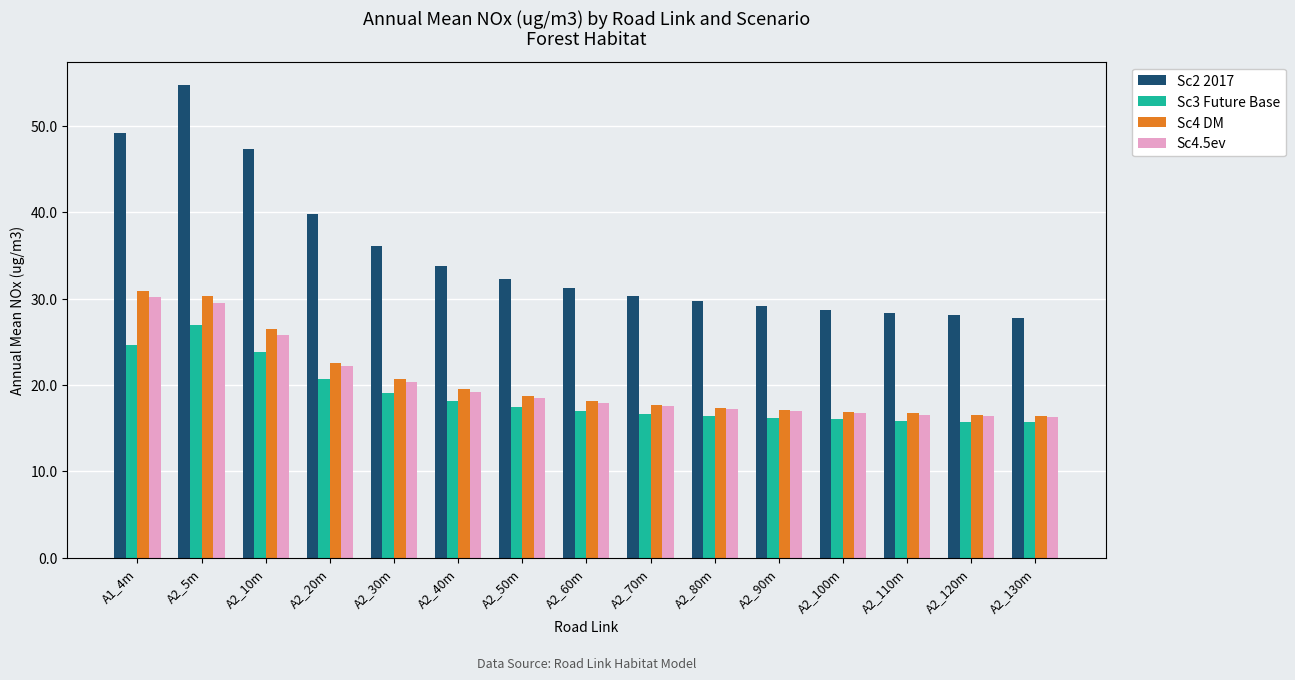

Is the value of Sc4.5ev at A2_70m greater than the value of Sc3 Future Base at A2_120m?

Yes